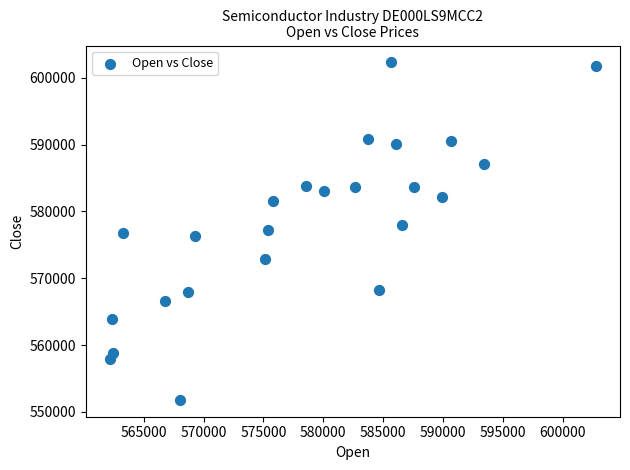

What is the range of Y values (max minus min)?

50487